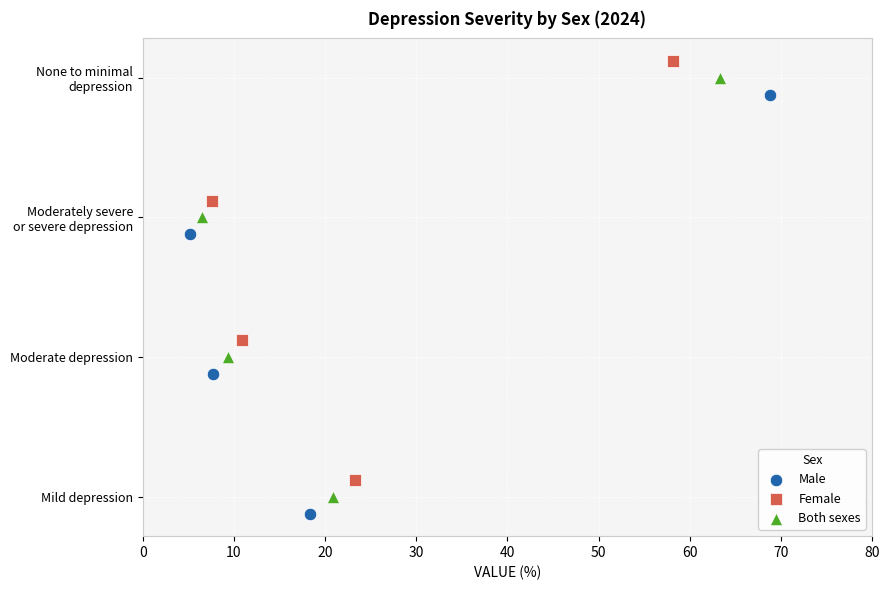

Which series contains the lowest Y value?

Male